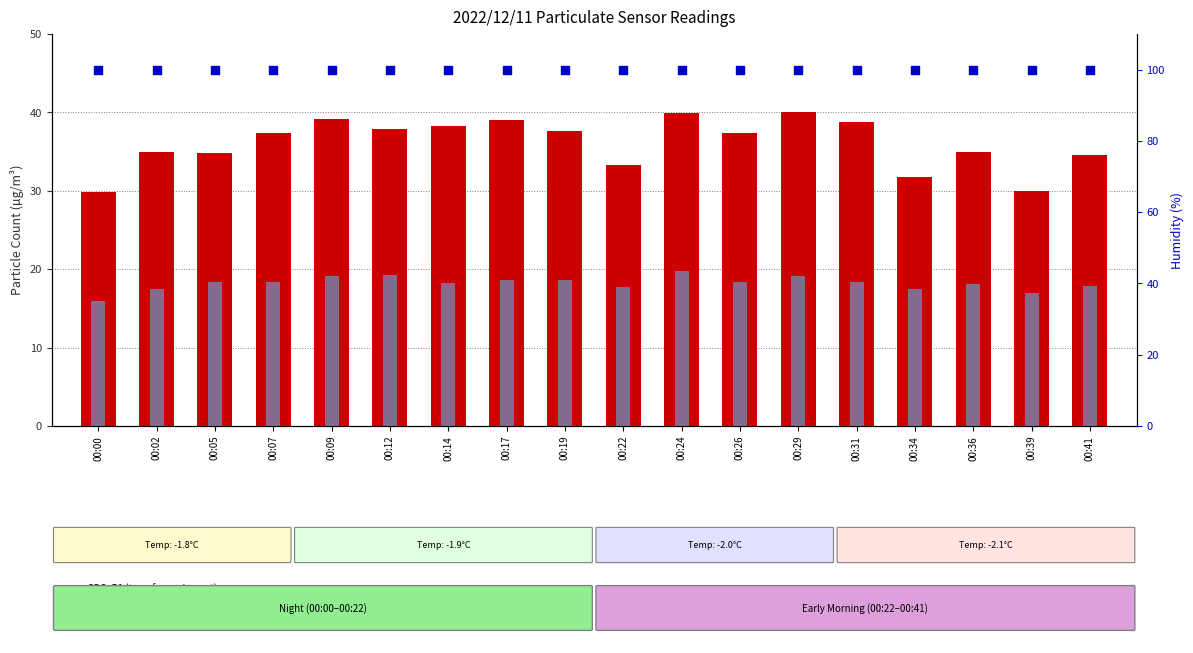

Which series has the largest total across all categories?

Humidity (percentile rank)